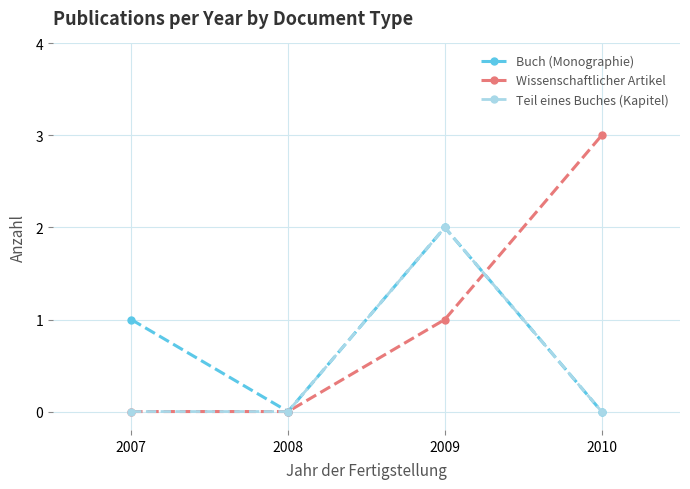

What is the total value across all series at 2010?

3